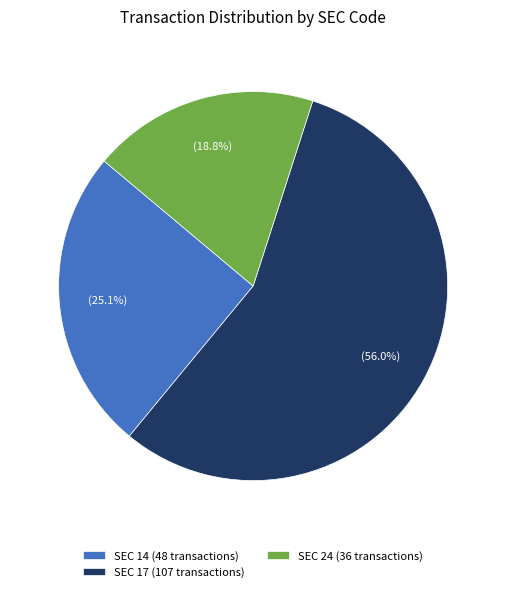

Rank the categories by value from highest to lowest.

SEC 17 (107 transactions), SEC 14 (48 transactions), SEC 24 (36 transactions)